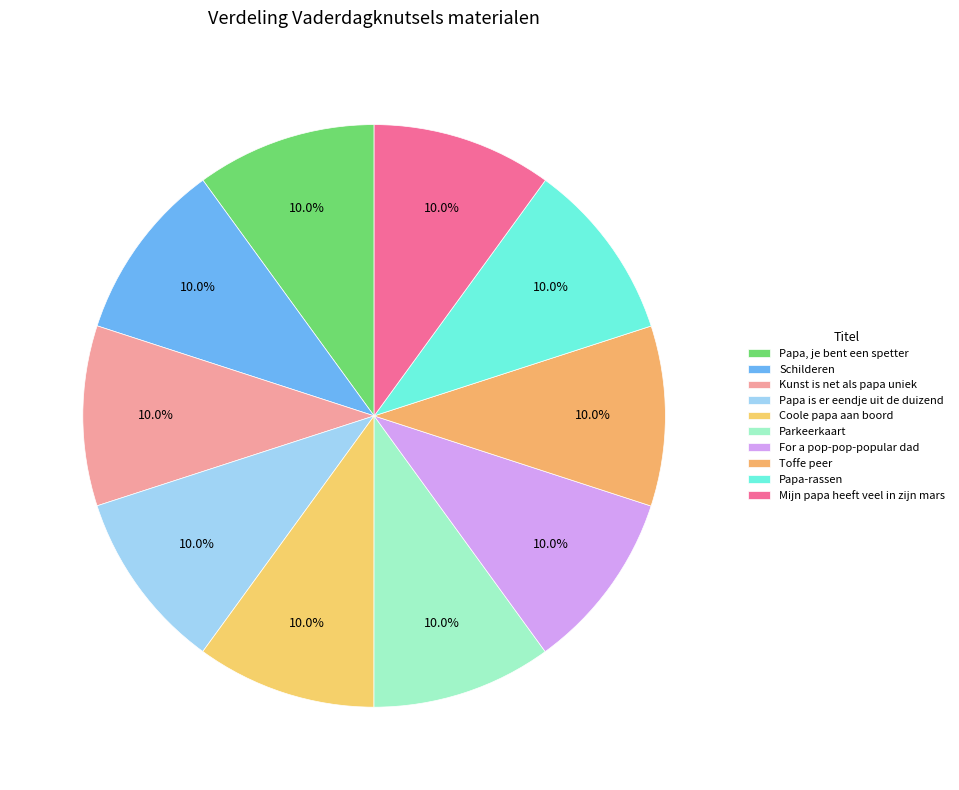

How many slices are in this pie chart?

10